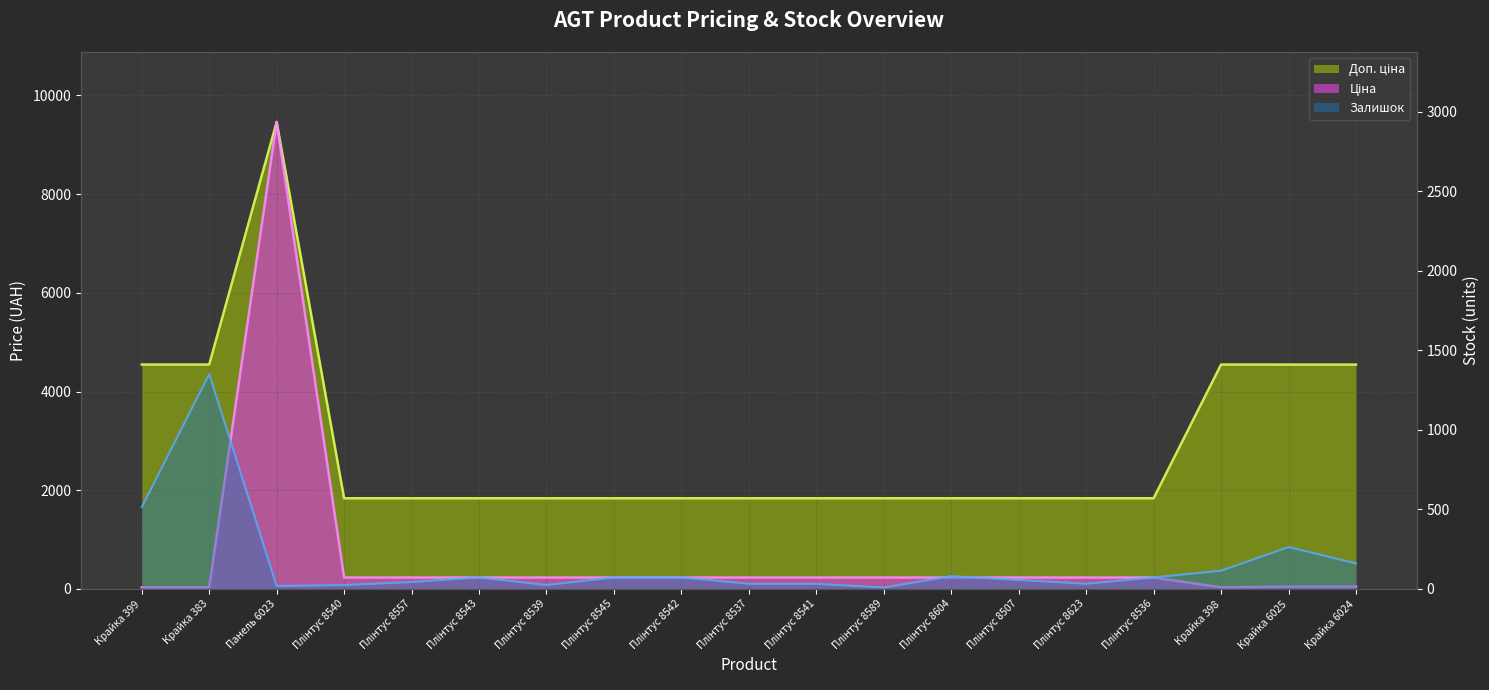

What is the value of the Доп. ціна point at the 6th from the left?

1836.2